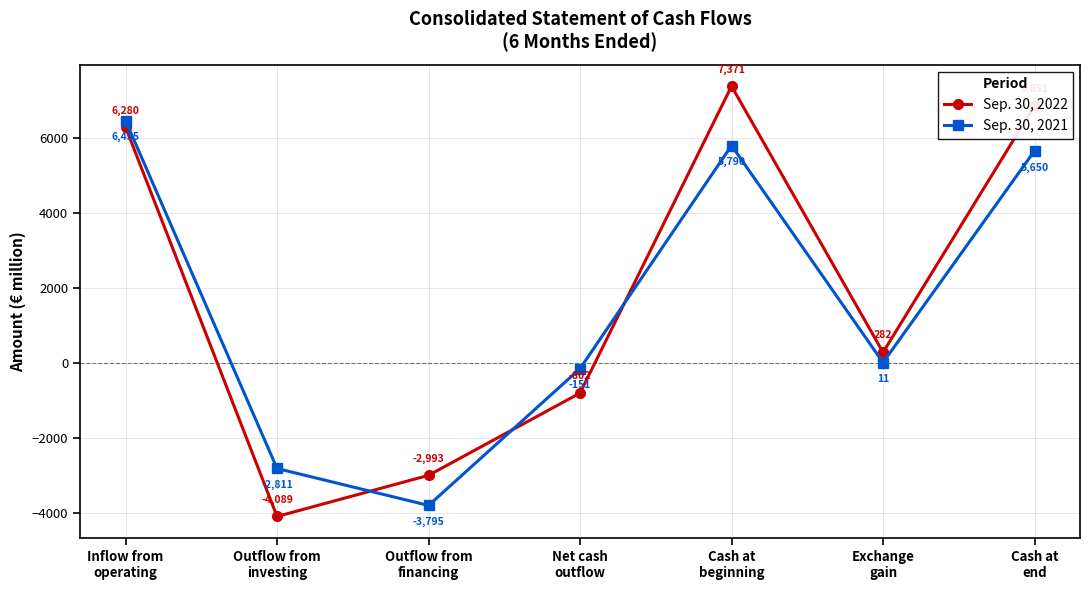

What is the total value across all series at Outflow from
financing?

-6788